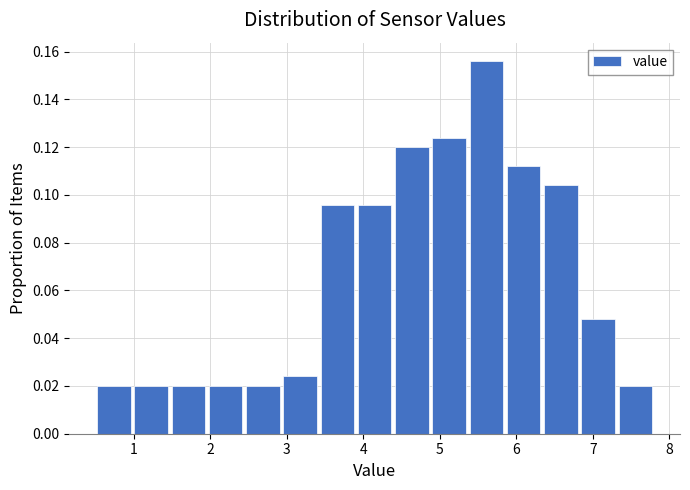

Reading left to right, list every bar in this chart as the range it spans on the x-axis followed by its height. Neither the bar edges nor the heights are printed on the chart, so give them approximately, as read against the axes.

0.5 to 1.0: 0.020
1.0 to 1.5: 0.020
1.5 to 2.0: 0.020
2.0 to 2.4: 0.020
2.4 to 2.9: 0.020
2.9 to 3.4: 0.024
3.4 to 3.9: 0.096
3.9 to 4.4: 0.096
4.4 to 4.9: 0.120
4.9 to 5.4: 0.124
5.4 to 5.9: 0.156
5.9 to 6.3: 0.112
6.3 to 6.8: 0.104
6.8 to 7.3: 0.048
7.3 to 7.8: 0.020